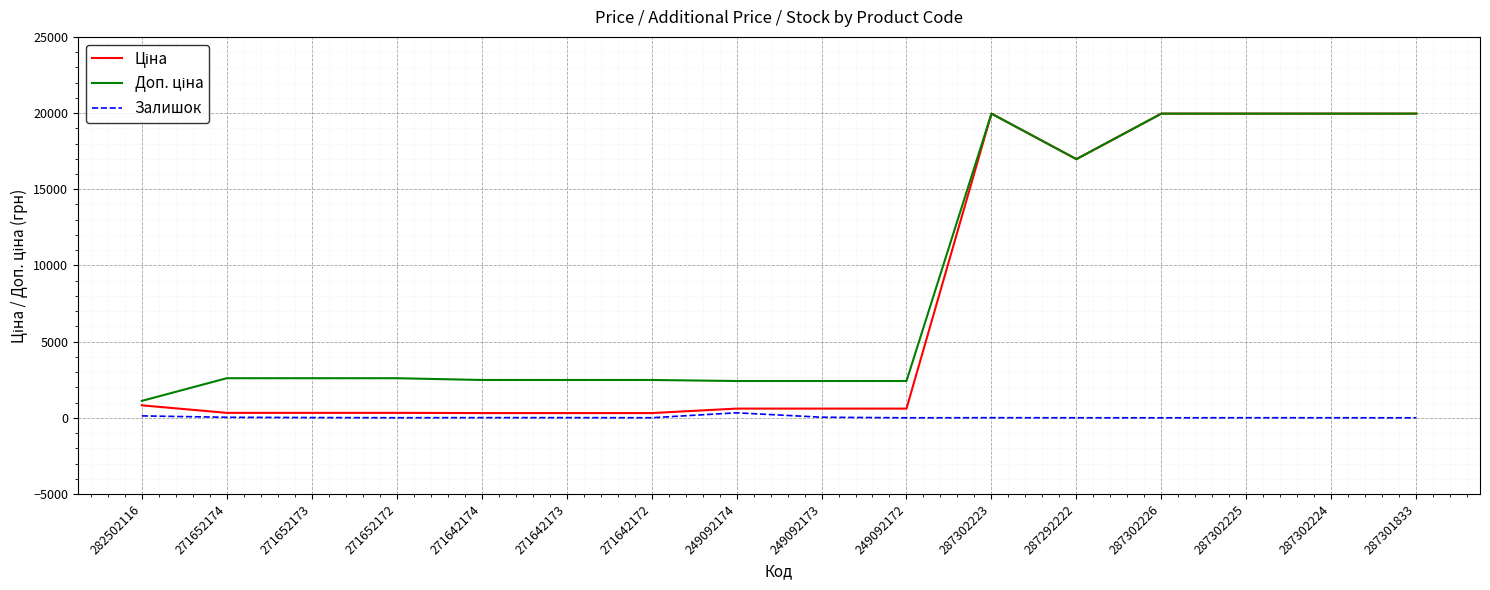

What is the spread (max minus min) of values at 287301833?

19964.2